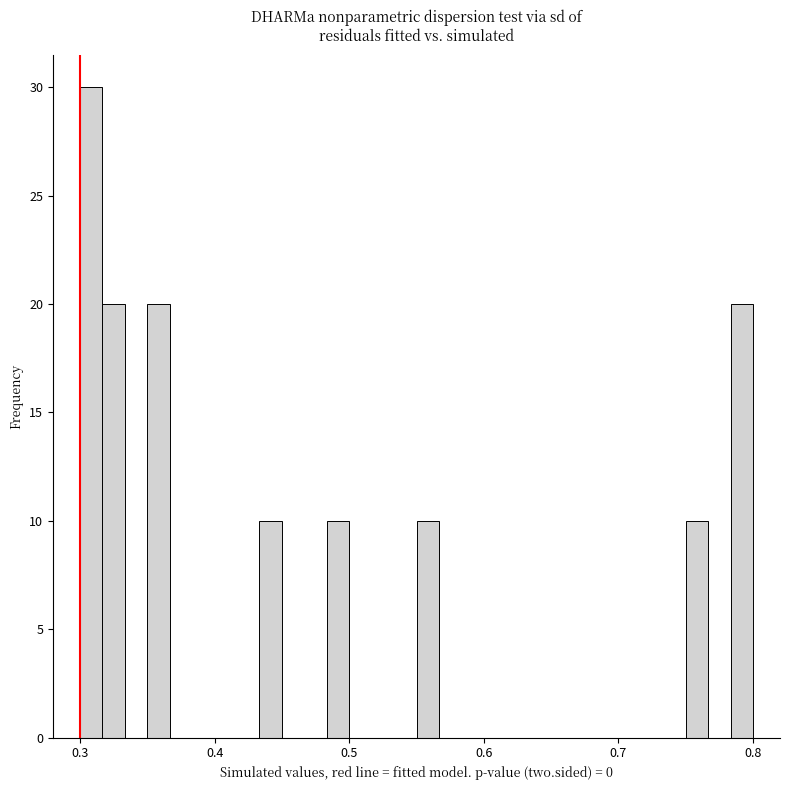

Around what value on the x-axis is the tallest bar? Give the approximate position of its centre, as read against the axis.

0.31